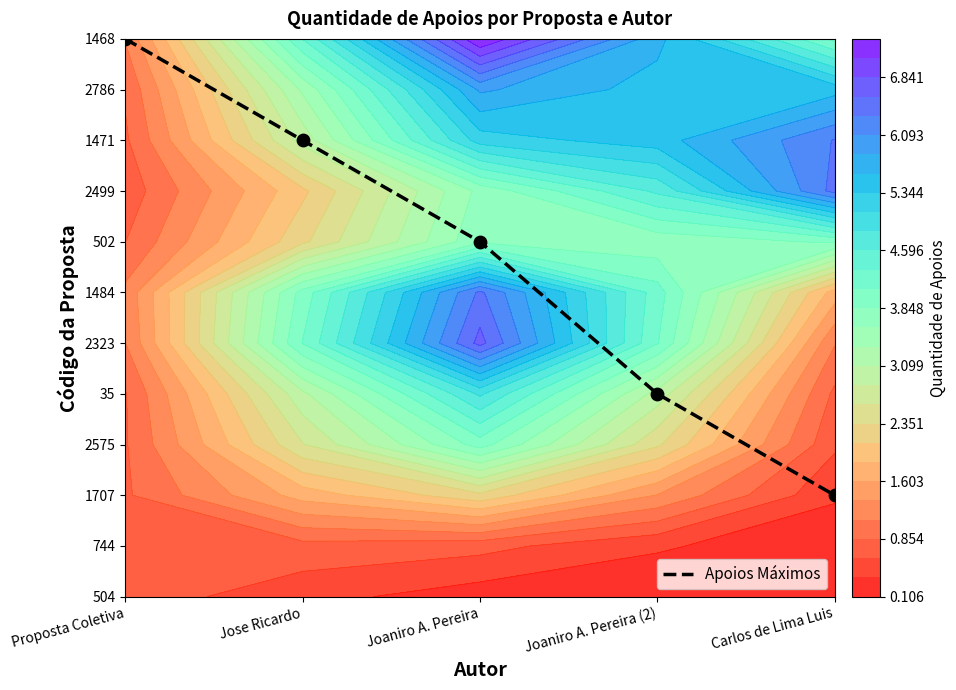

Reading left to right, list all the values displayed in this chart.

11	9	7	4	2